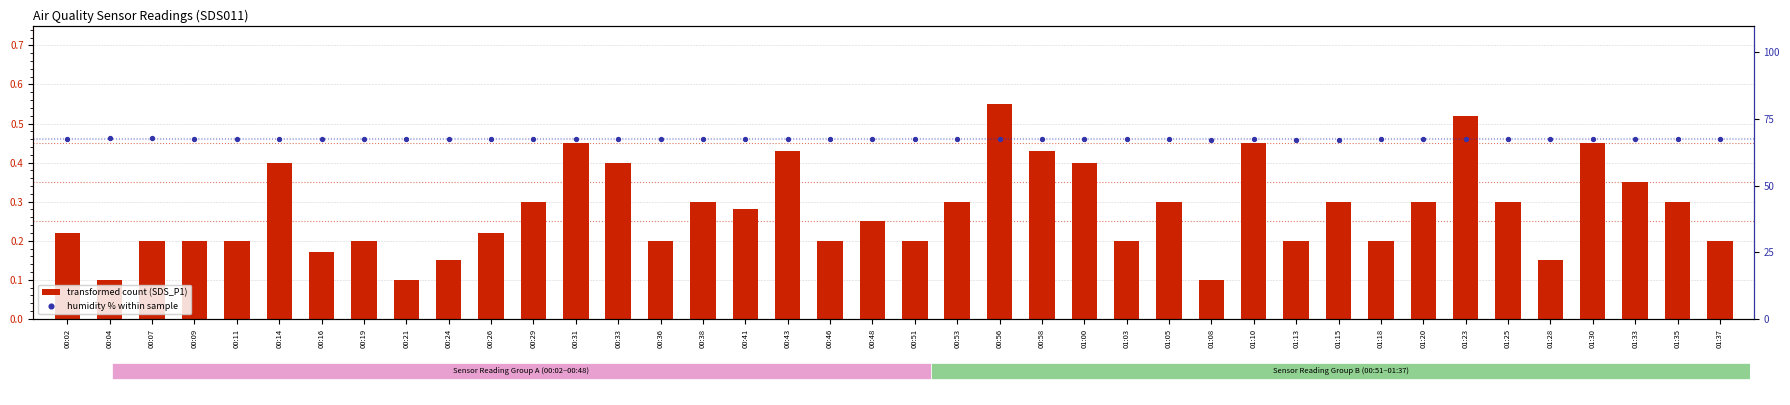

What are all the series names shown in the legend?

transformed count (SDS_P1), humidity % within sample